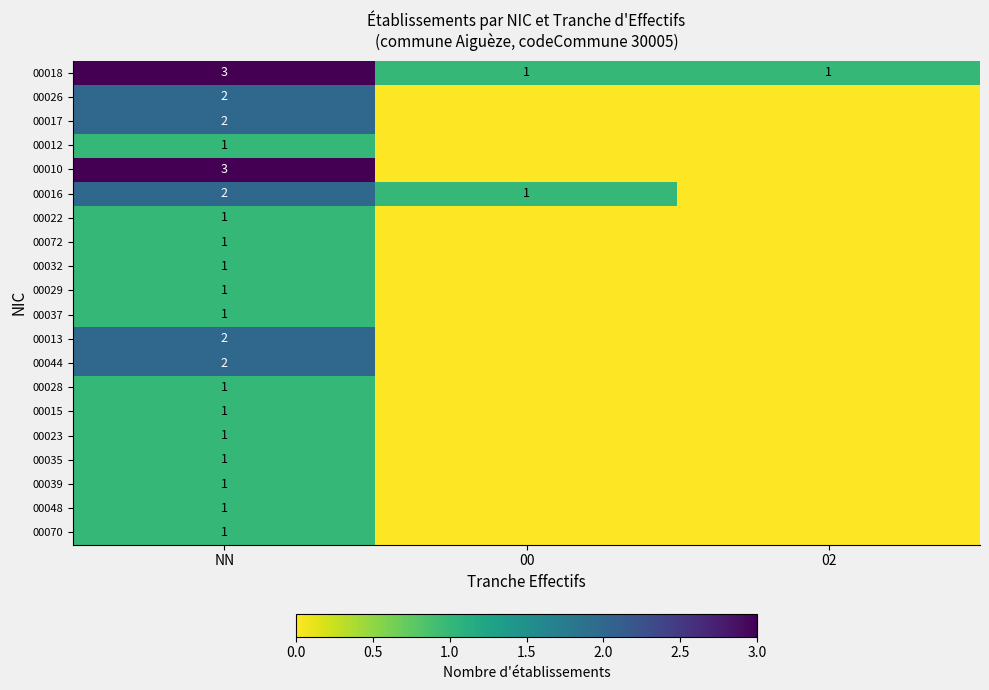

The 00044 series shows 2 at NN. True or false?

True